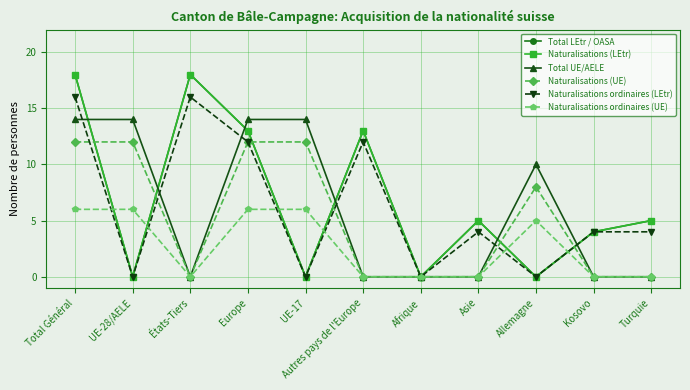

Count the Total LEtr / OASA values in the range 0 to 13.

9